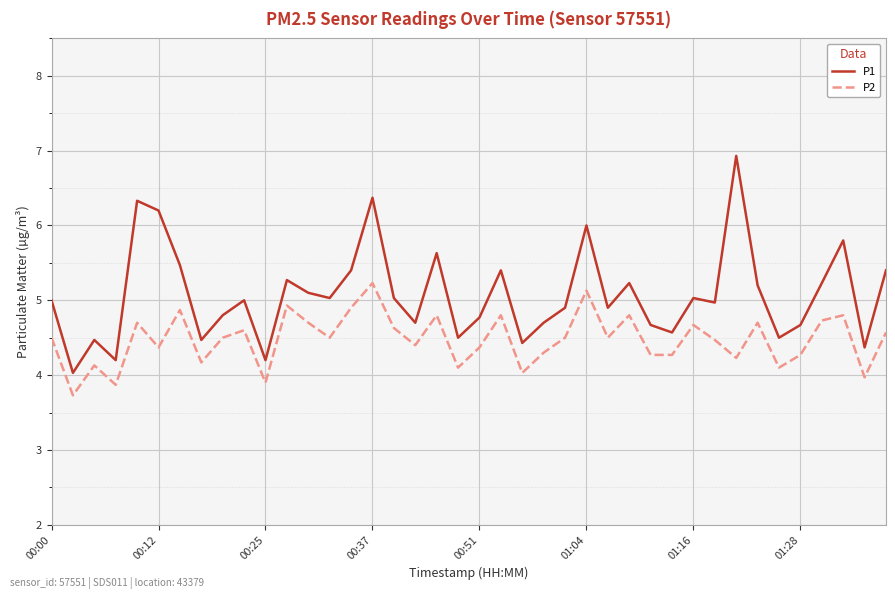

What are all the series names shown in the legend?

P1, P2